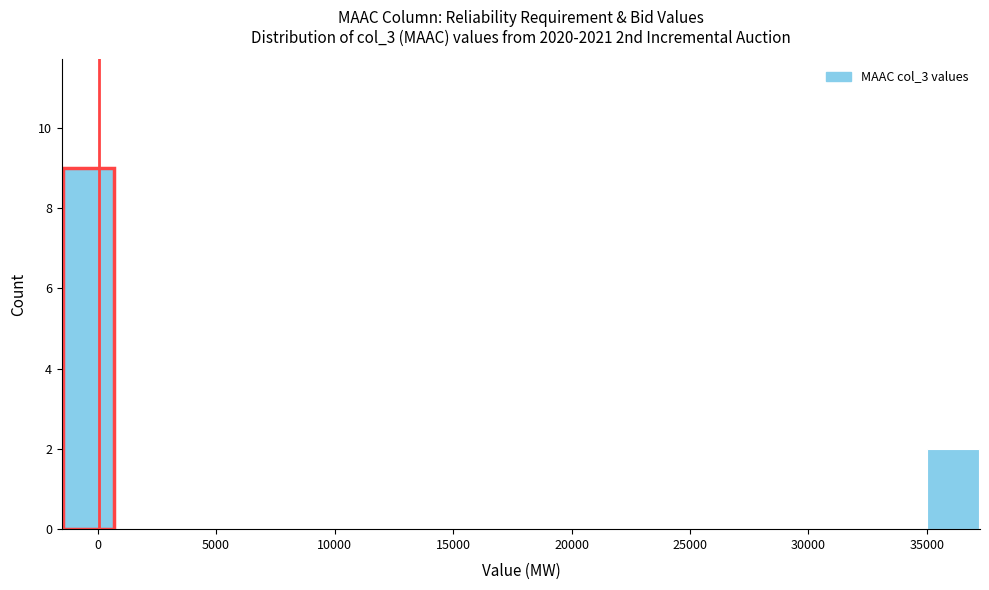

Reading left to right, list every bar in this chart as the range it spans on the x-axis followed by its height. Neither the bar edges nor the heights are printed on the chart, so give them approximately, as read against the axes.

-1500 to 1000: 9
1000 to 3000: 0
3000 to 5500: 0
5500 to 7500: 0
7500 to 10000: 0
10000 to 12000: 0
12000 to 14500: 0
14500 to 16500: 0
16500 to 19000: 0
19000 to 21500: 0
21500 to 23500: 0
23500 to 26000: 0
26000 to 28000: 0
28000 to 30500: 0
30500 to 32500: 0
32500 to 35000: 0
35000 to 37000: 2